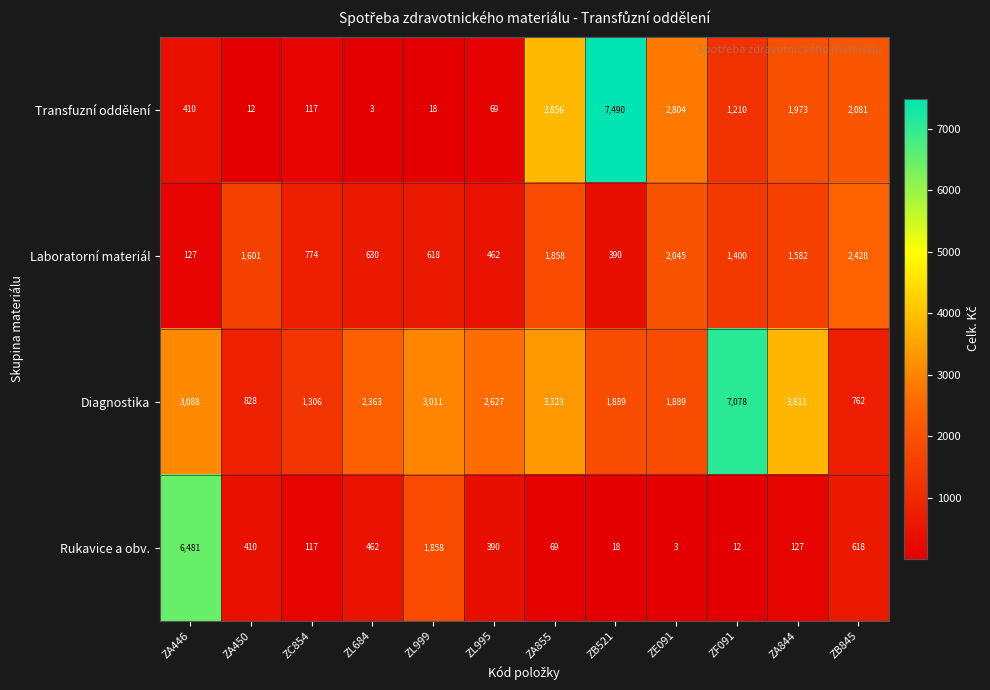

Which series has the largest total across all categories?

Diagnostika